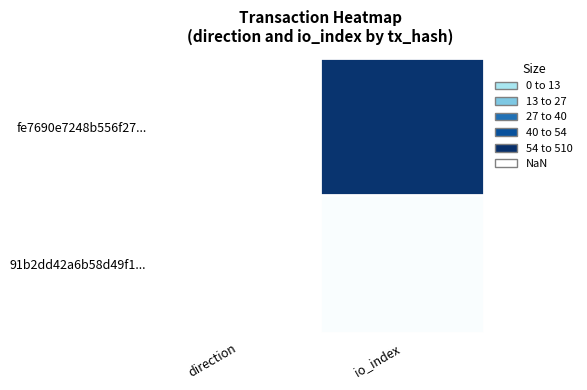

List the series in order of their overall mean, highest first.

fe7690e7248b556f27..., 91b2dd42a6b58d49f1...